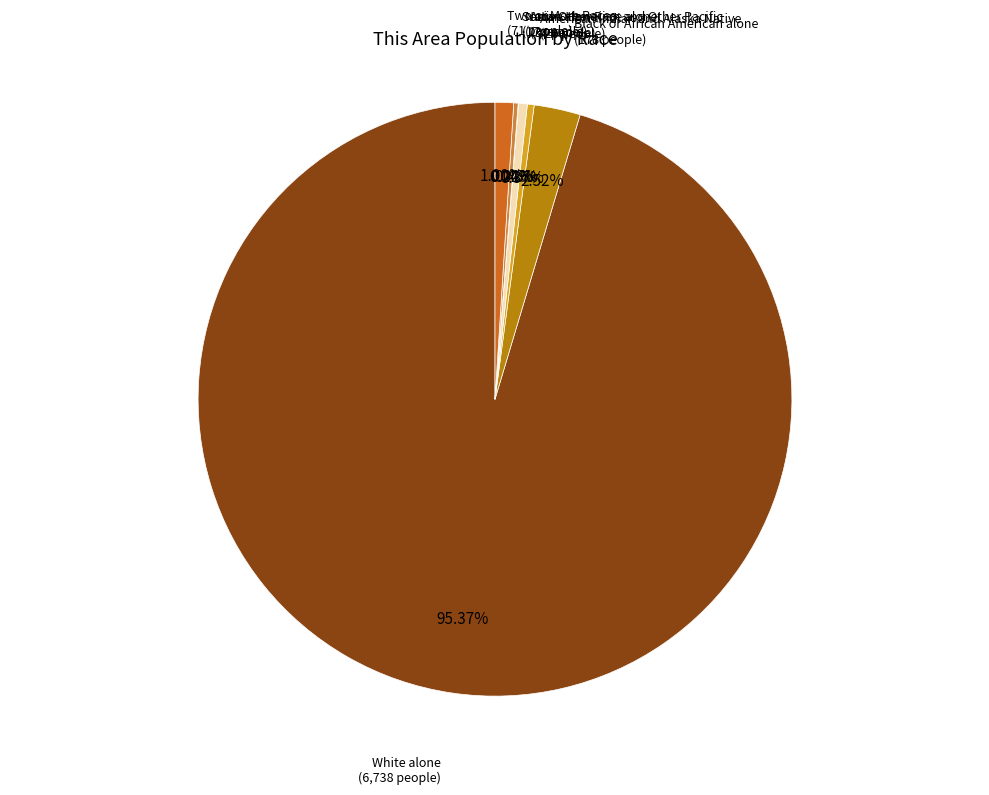

Does any single category account for the majority?

Yes